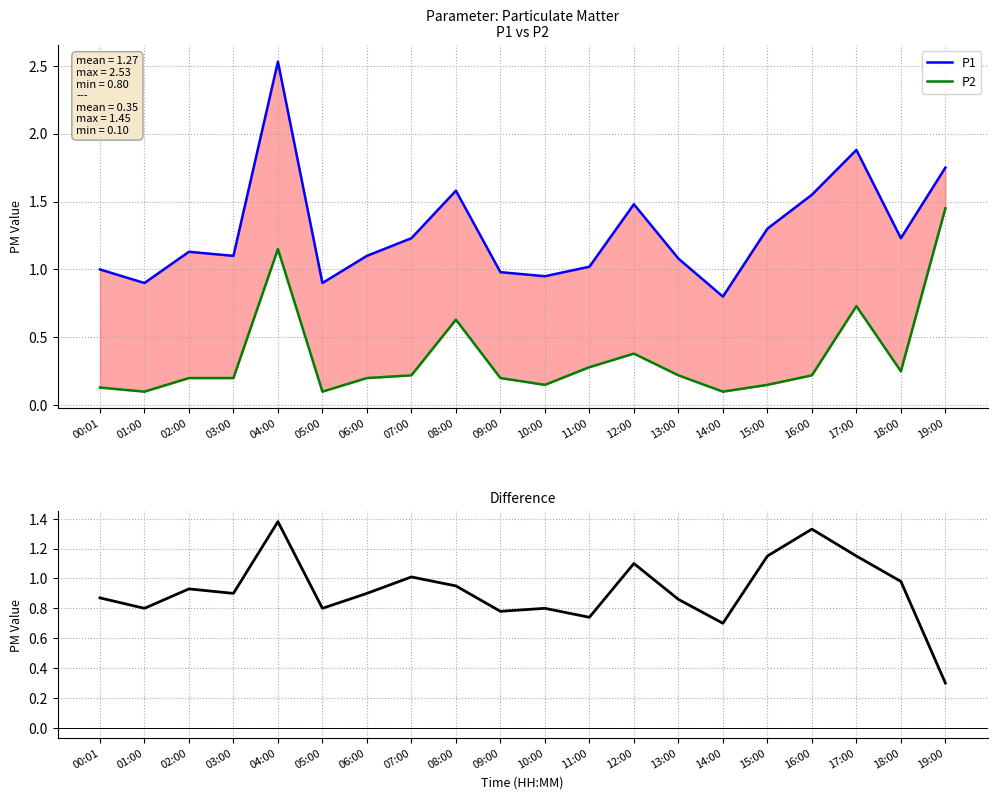

What is the label of the 19th point from the right?

01:00